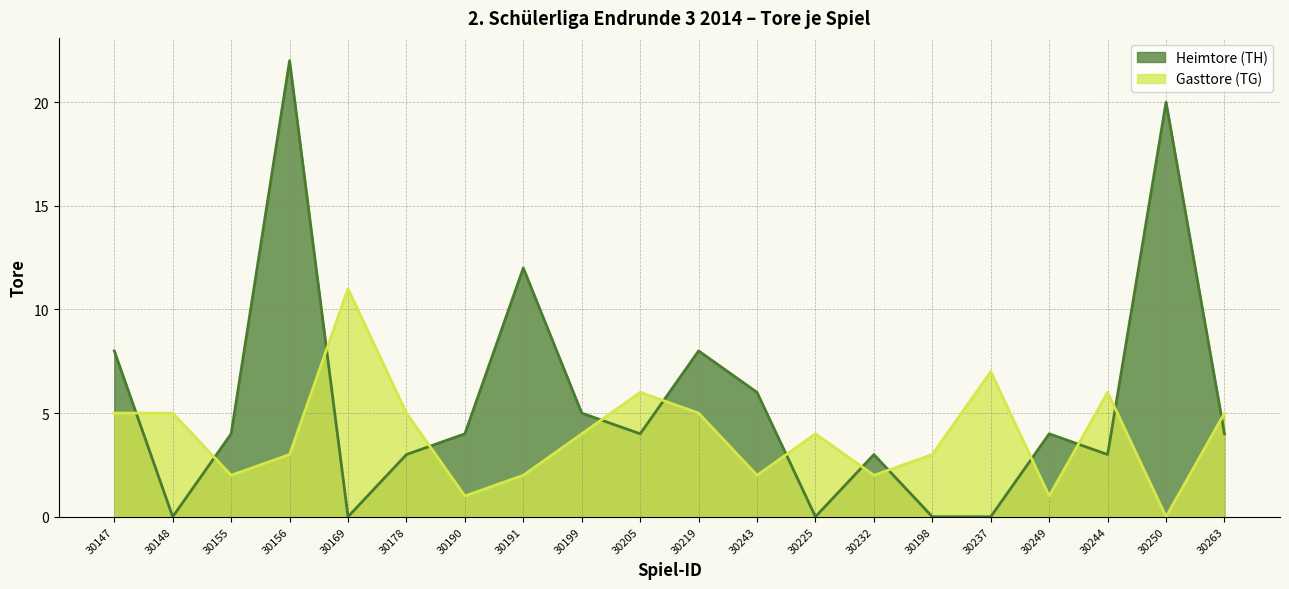

True or false: Gasttore (TG) and Heimtore (TH) intersect in this chart.

True